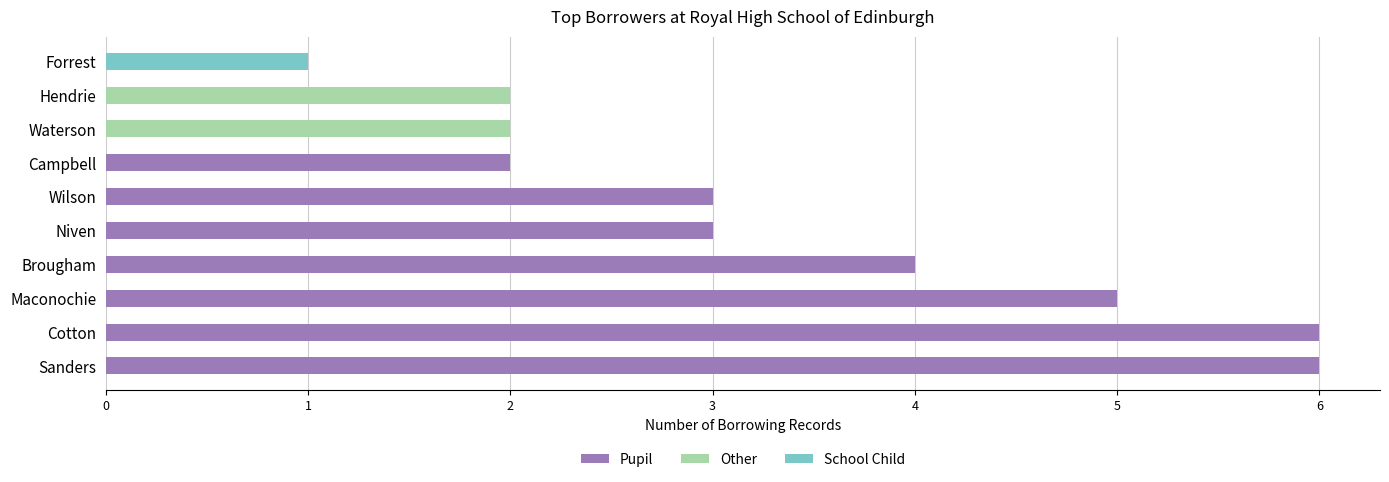

Is it true that the value at Campbell is 2?

True